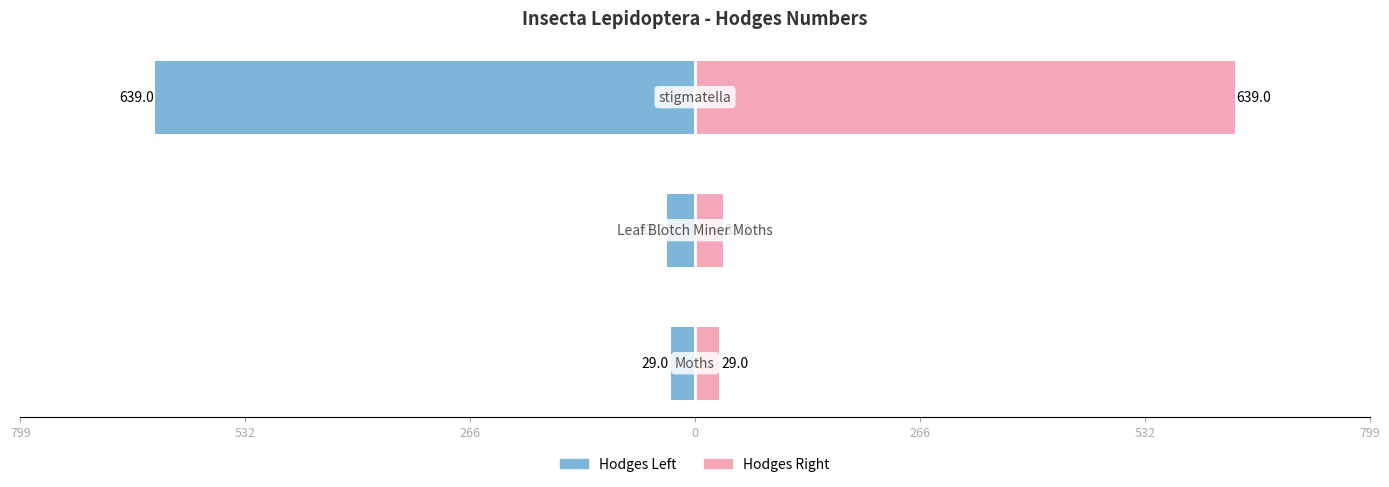

Reading right to left, extract all data points from this chart.

Hodges (Left): -639.0	-33.2	-29.0
Hodges (Right): 639.0	33.2	29.0